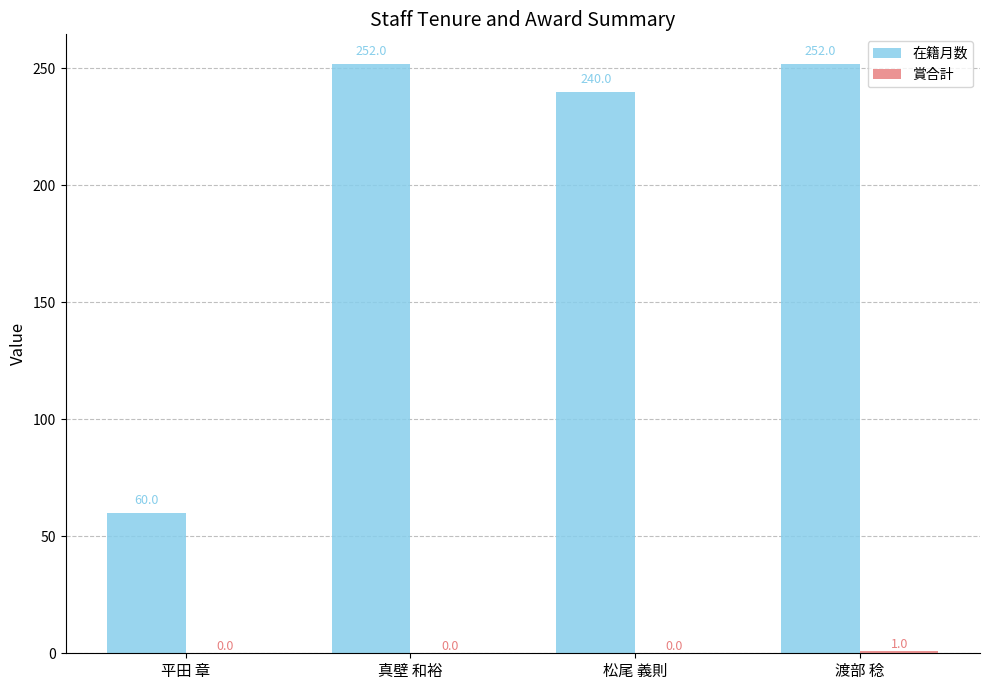

What is the sum of all 在籍月数 values?

804